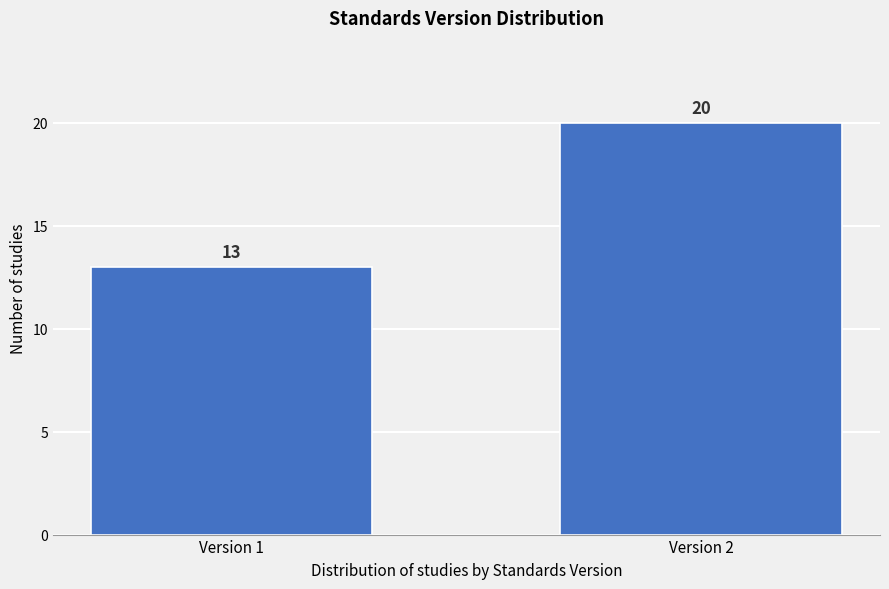

Reading left to right, what are all the values shown in this chart?

13	20